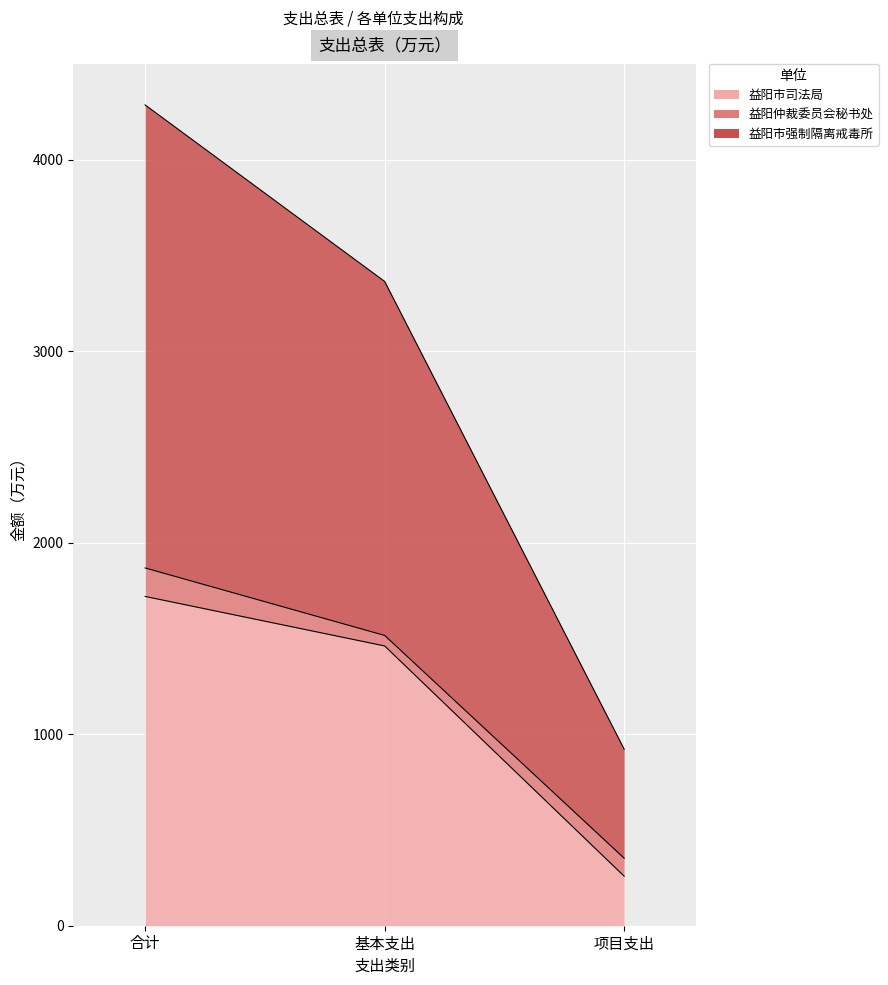

At which category does the chart reach its minimum across all series?

项目支出